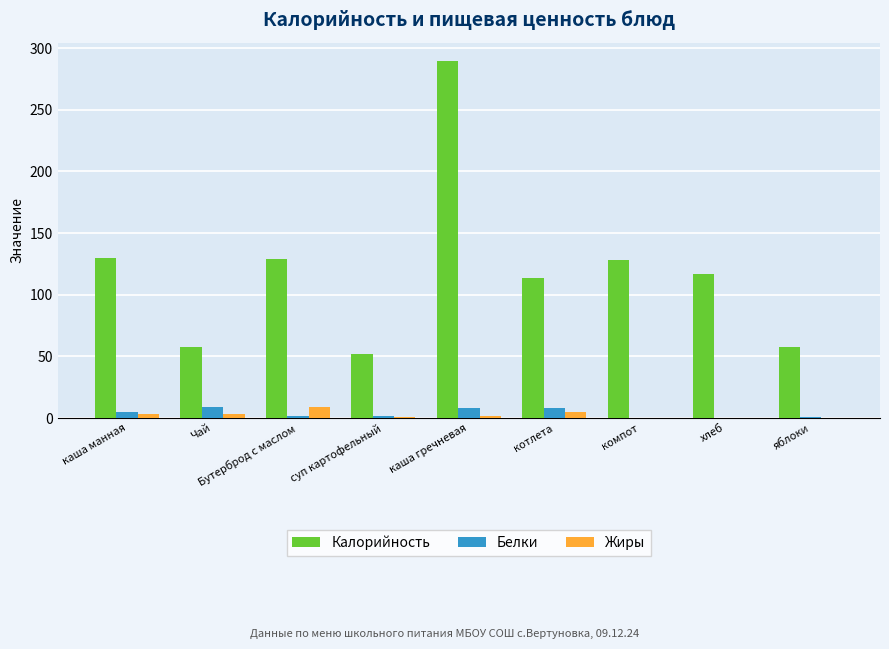

True or false: Калорийность has a value of 89.4 at каша манная.

False